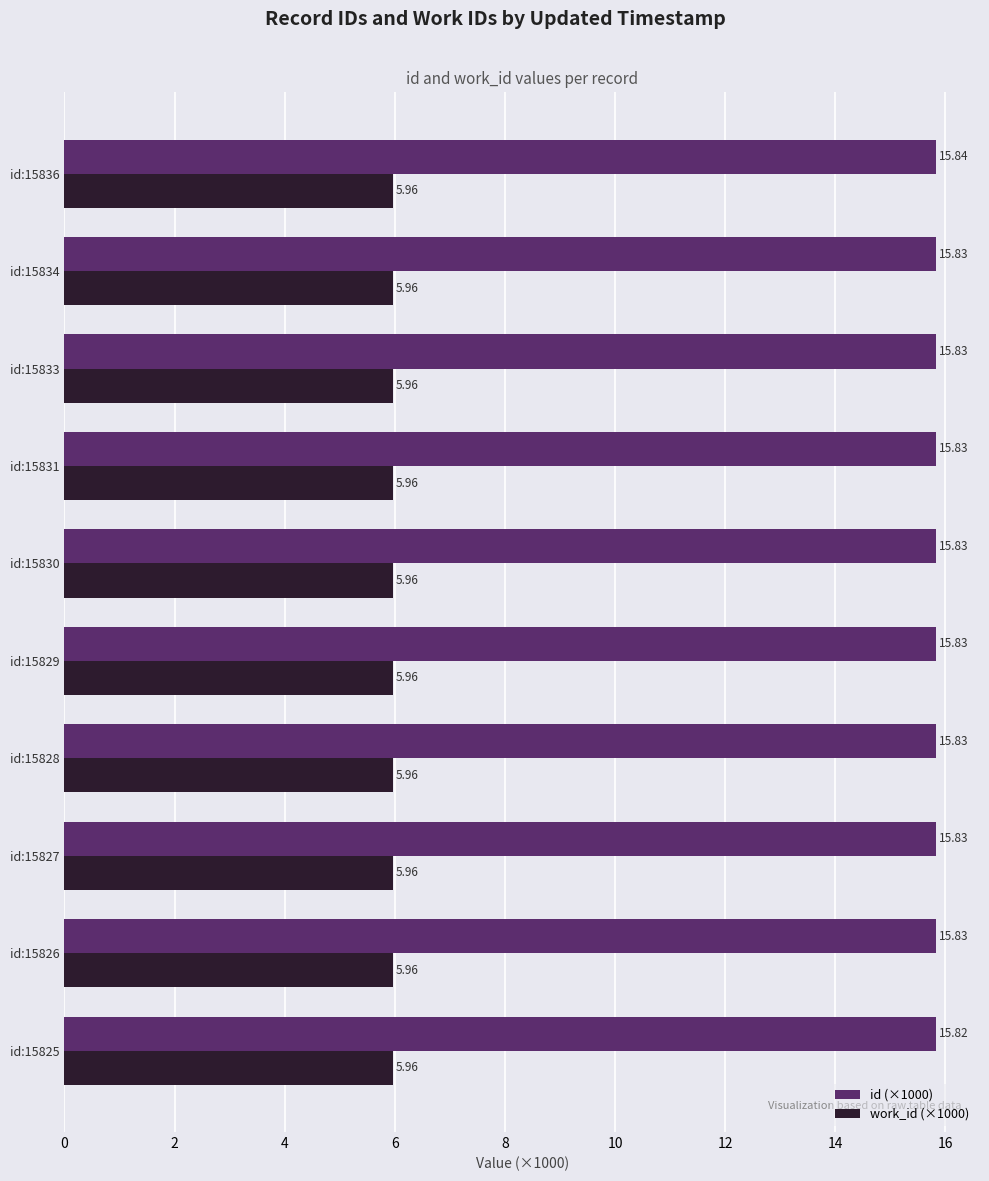

Which series has the largest total across all categories?

id (×1000)